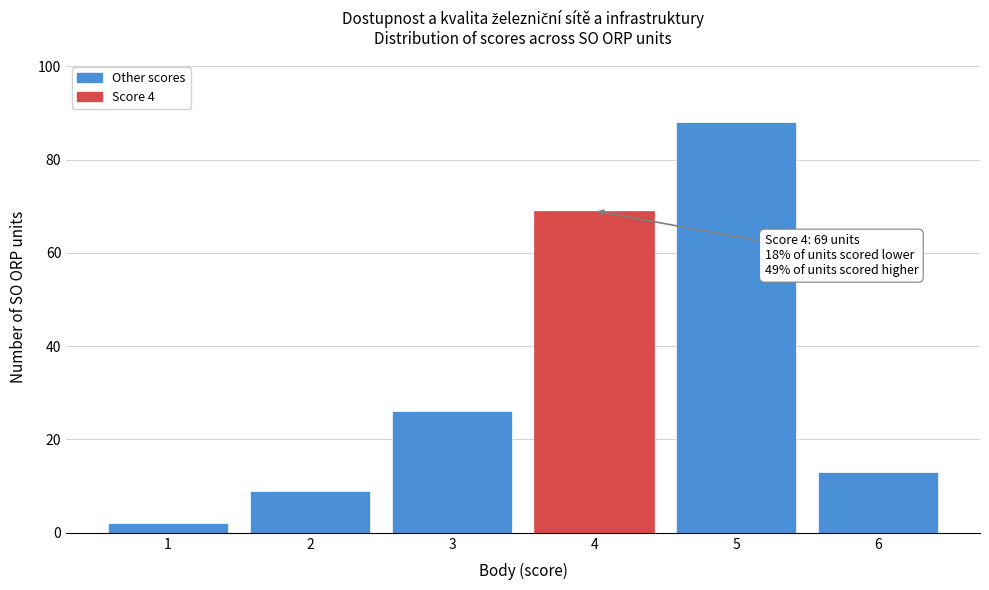

Reading left to right, list all the values displayed in this chart.

1=2	2=9	3=26	4=69	5=88	6=13